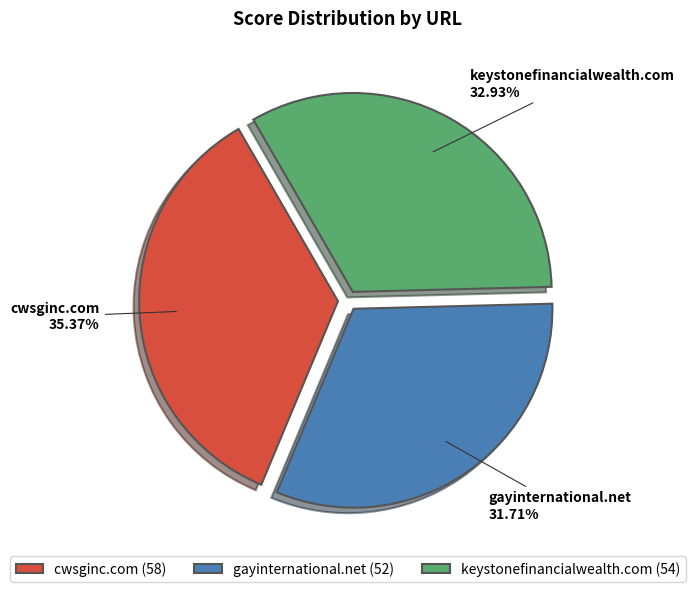

To the nearest percent, what percentage of the pie is cwsginc.com?

35%